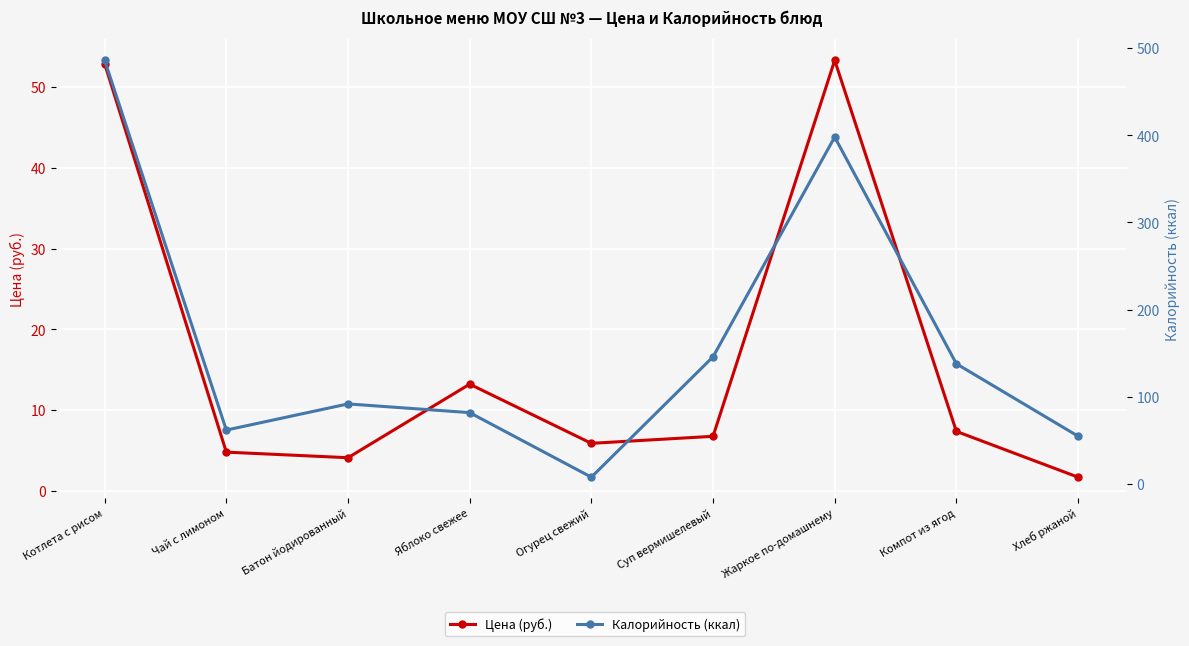

At which label is Калорийность (ккал) closest to 247?

Суп вермишелевый